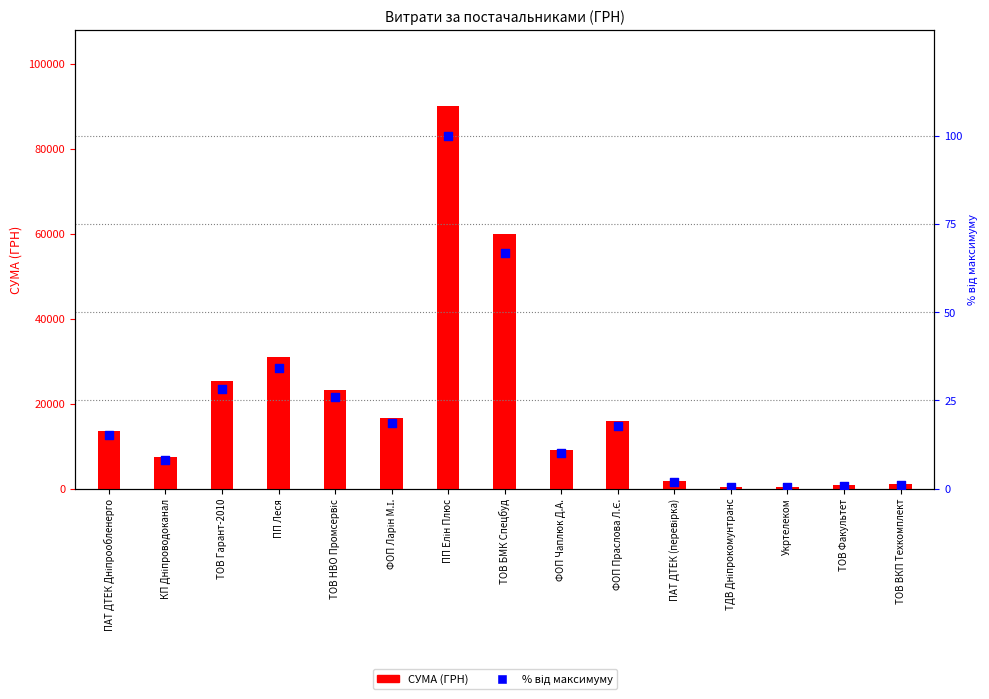

What are all the series names shown in the legend?

СУМА (ГРН), % від максимуму